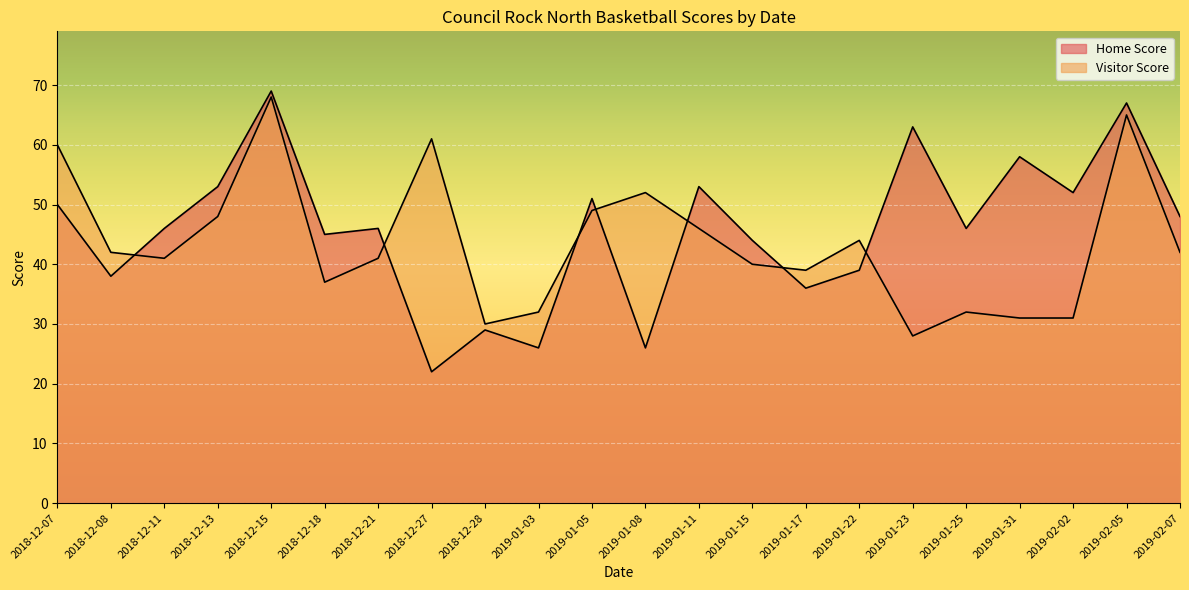

What is the highest value of the Visitor Score series?

68